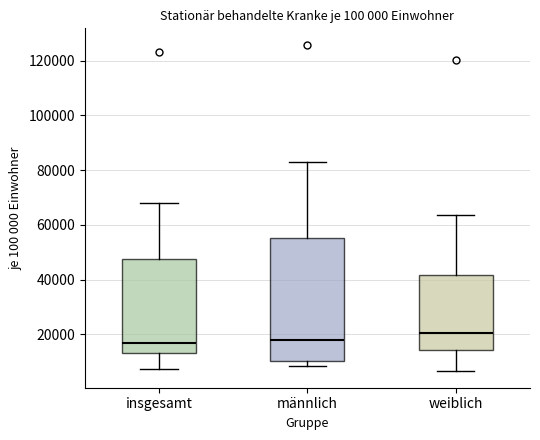

Where does the median line of the box for männlich sit on the y-axis? The values are not printed on the chart, so give them approximately, as read against the axis.

18000